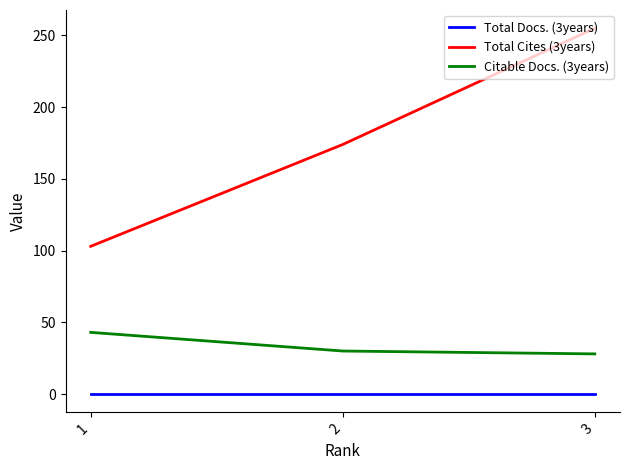

At how many categories does at least one series exceed 162?

2